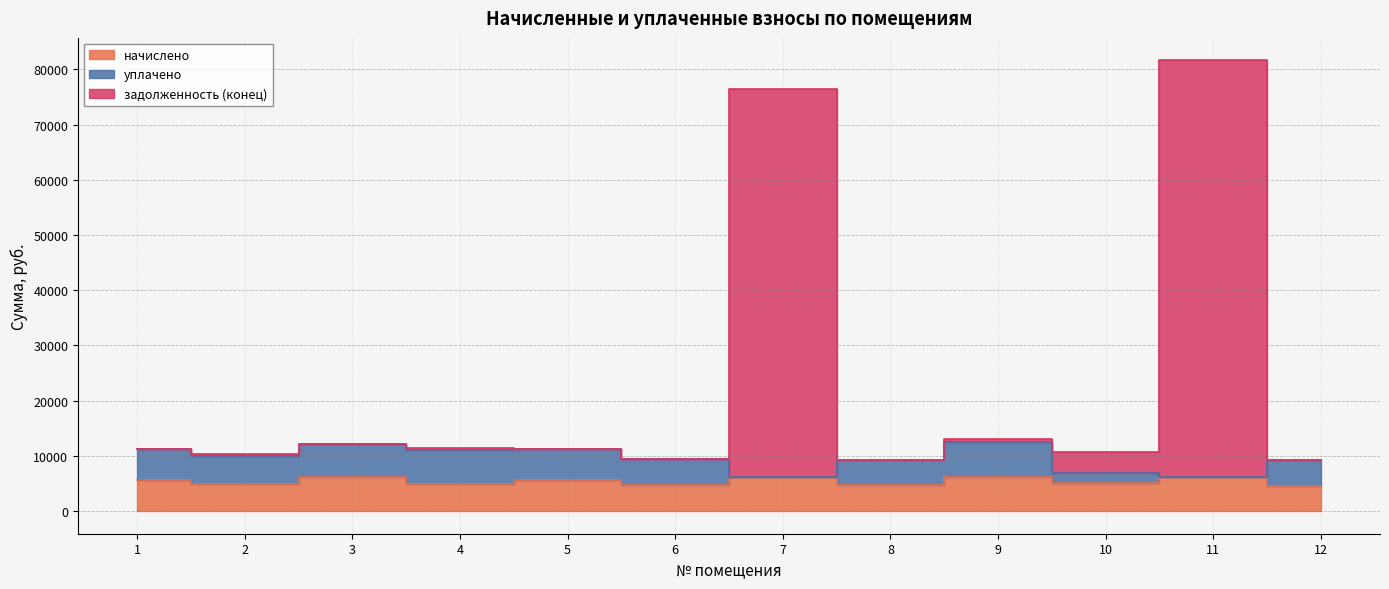

Where does the начислено series first go above 5639?

1